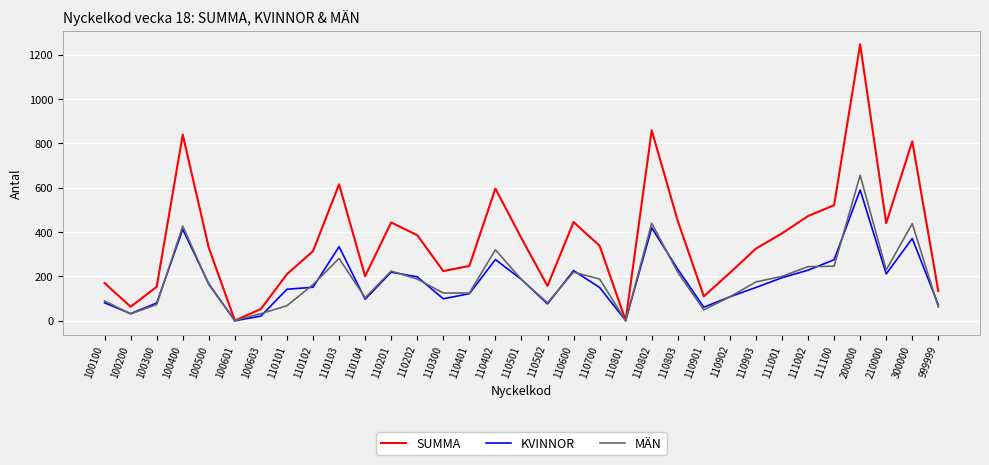

Does the chart display data point markers on the line(s)?

No